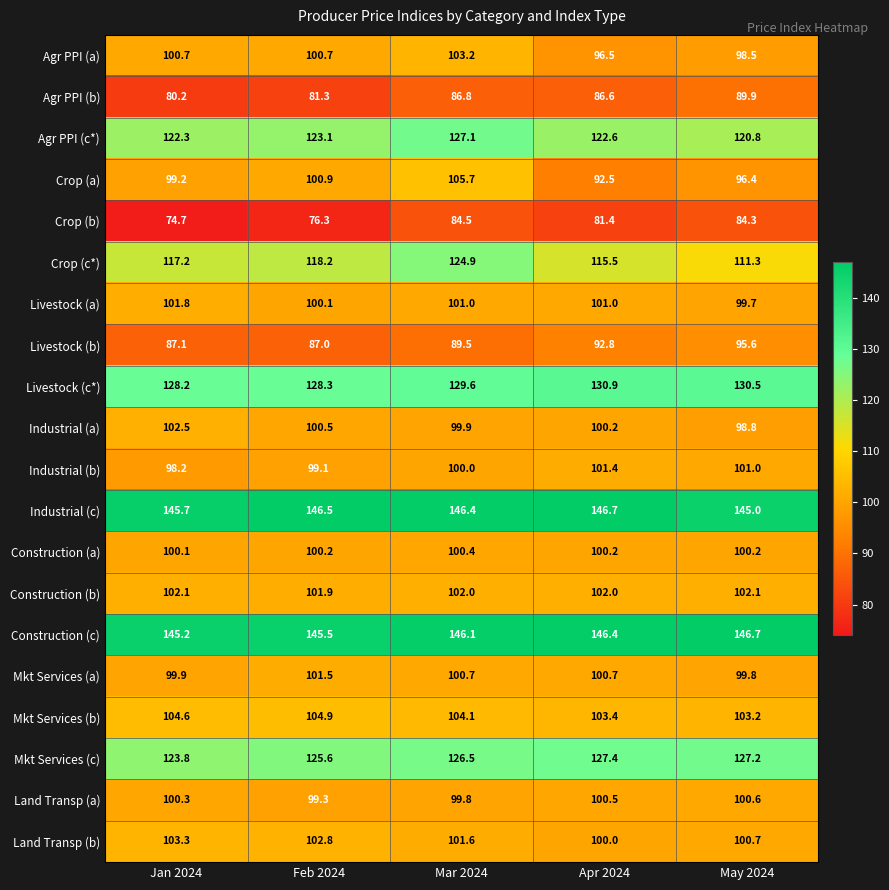

List the labels in order of Land Transp (a) value, largest first.

May 2024, Apr 2024, Jan 2024, Mar 2024, Feb 2024